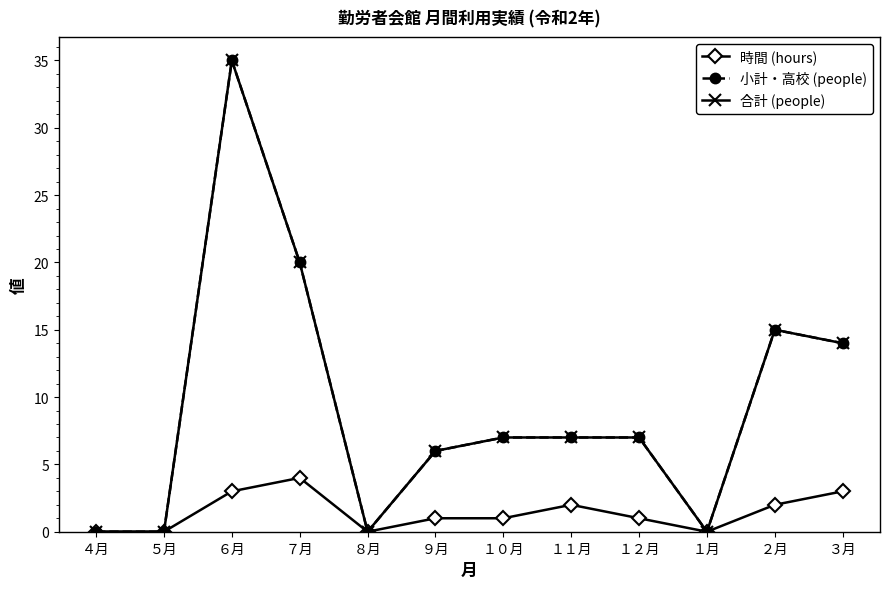

Does the chart have visible grid lines?

No